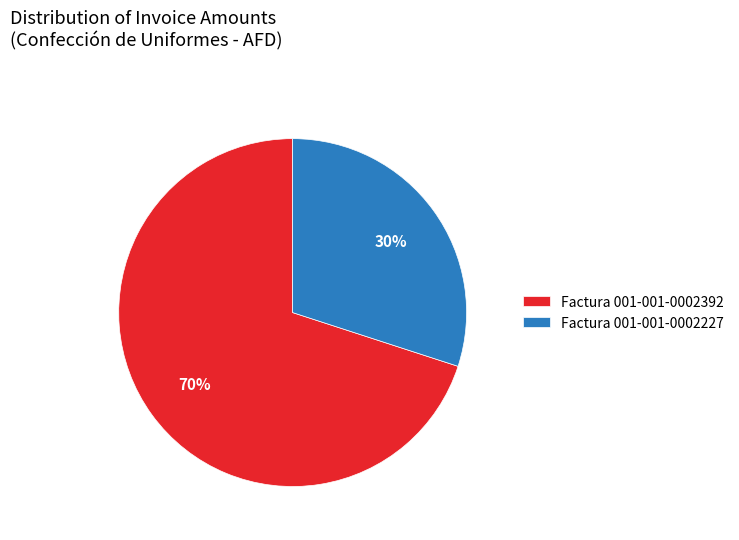

Which has a higher value, Factura 001-001-0002227 or Factura 001-001-0002392?

Factura 001-001-0002392